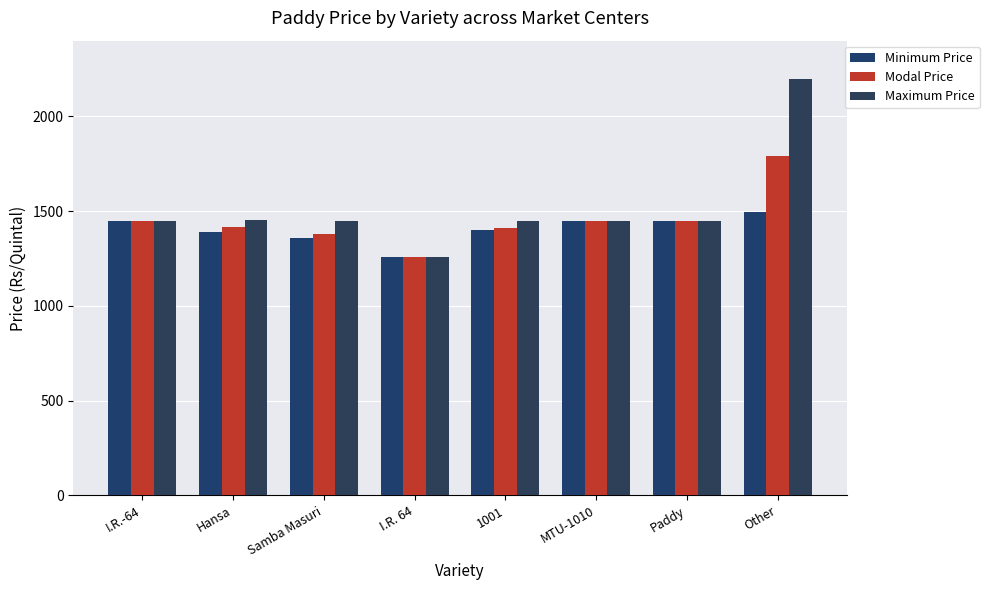

What is the difference between the Modal Price values at I.R. 64 and Samba Masuri?

120